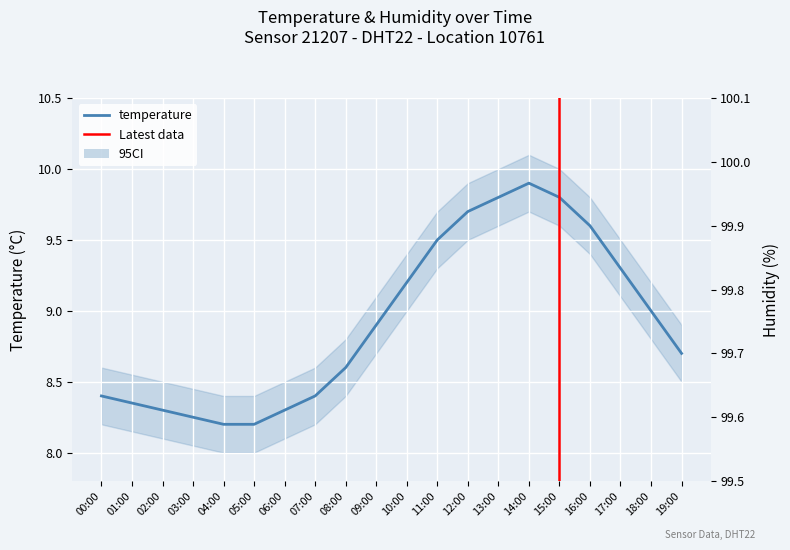

Which category has the lowest value across all series?

04:00